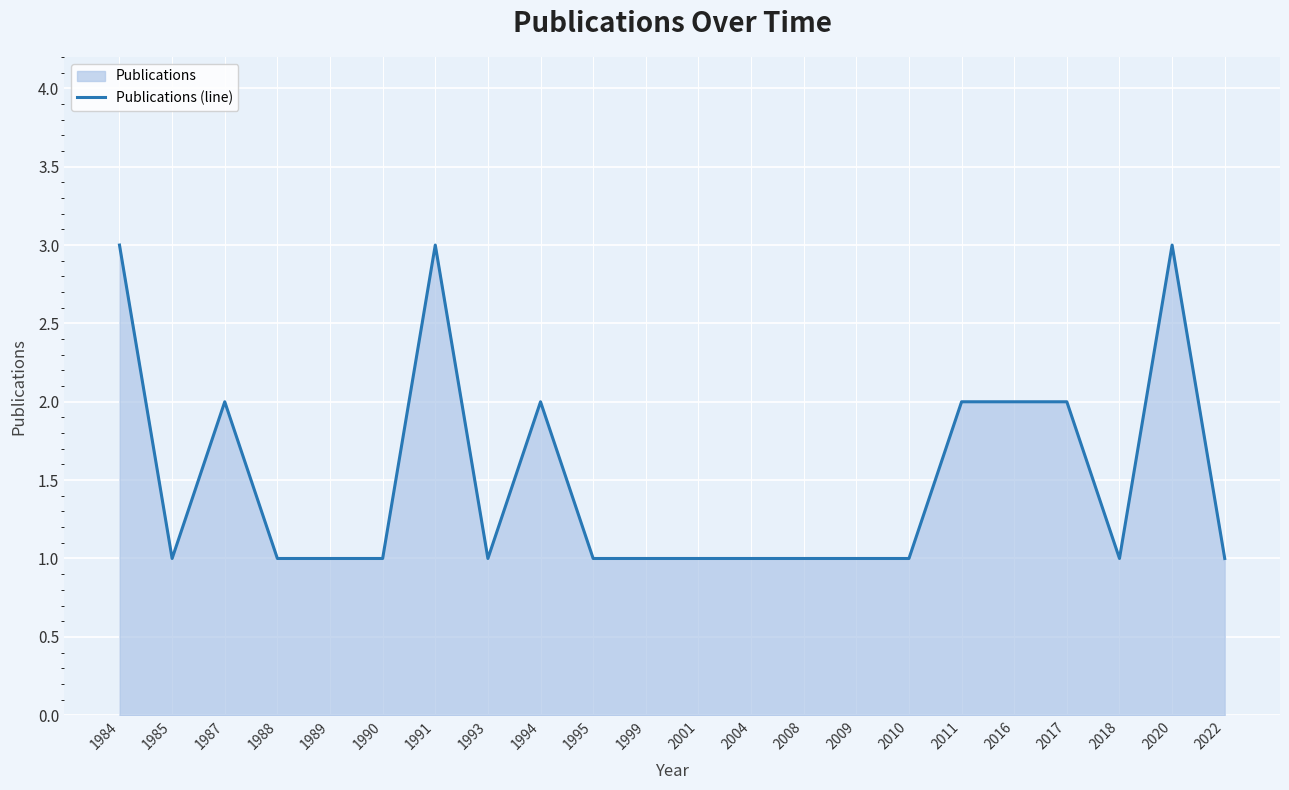

What is the value of the 21st point from the left?

3